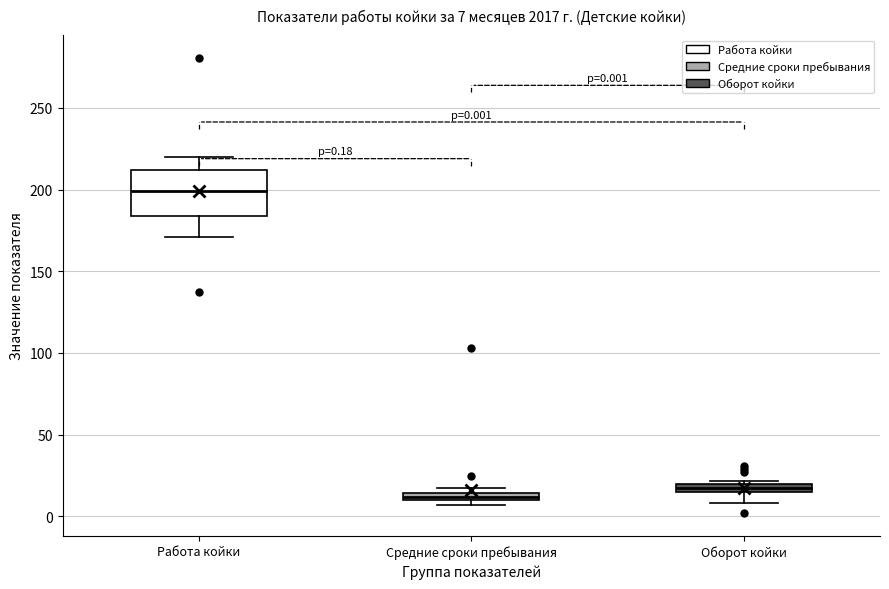

Which box is the tallest, from its lower edge to its upper edge?

Работа койки